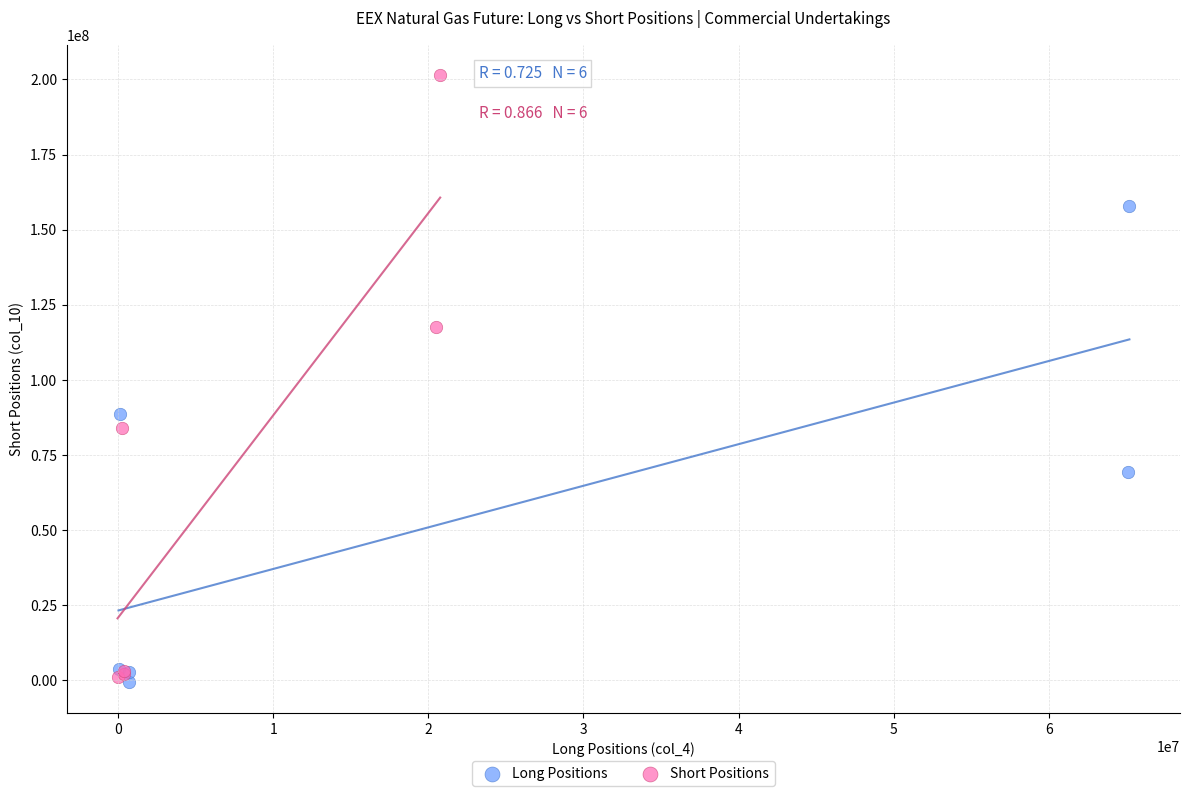

Which series reaches the maximum Y coordinate?

Short Positions